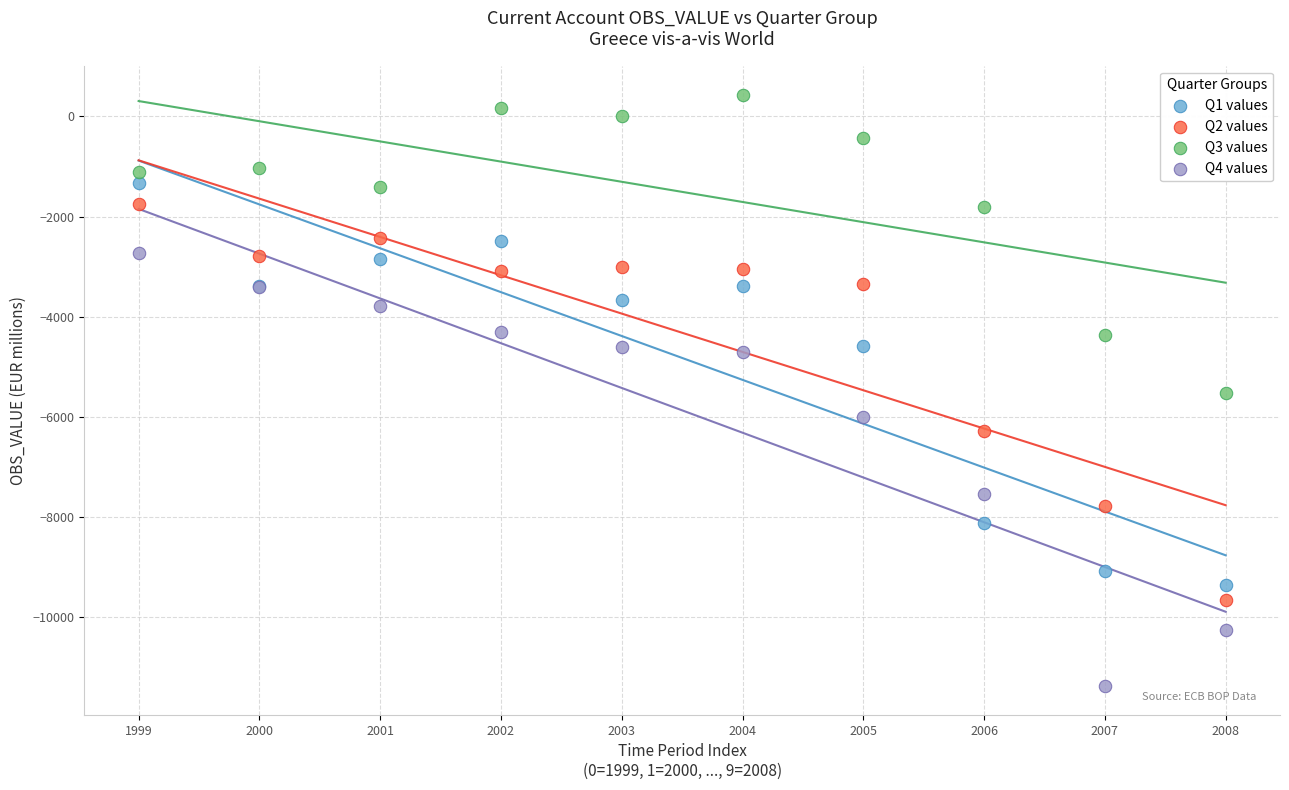

Which series contains the highest Y value?

Q3 values